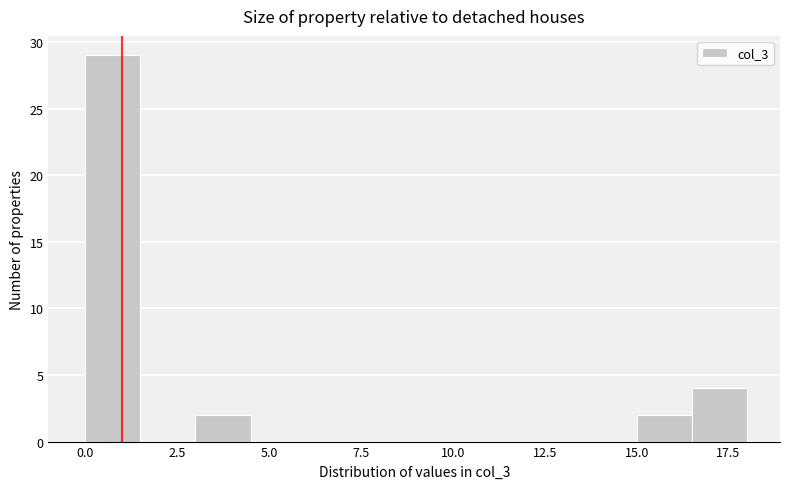

Read against the x-axis, roughly where is the centre of the tallest bar?

1.0